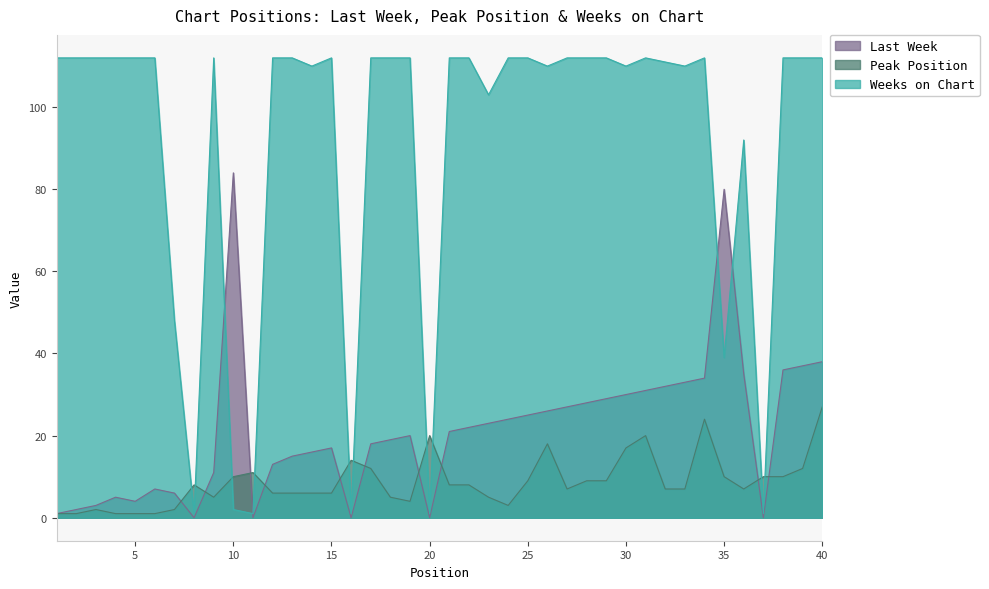

Which series has the largest total across all categories?

Weeks on Chart